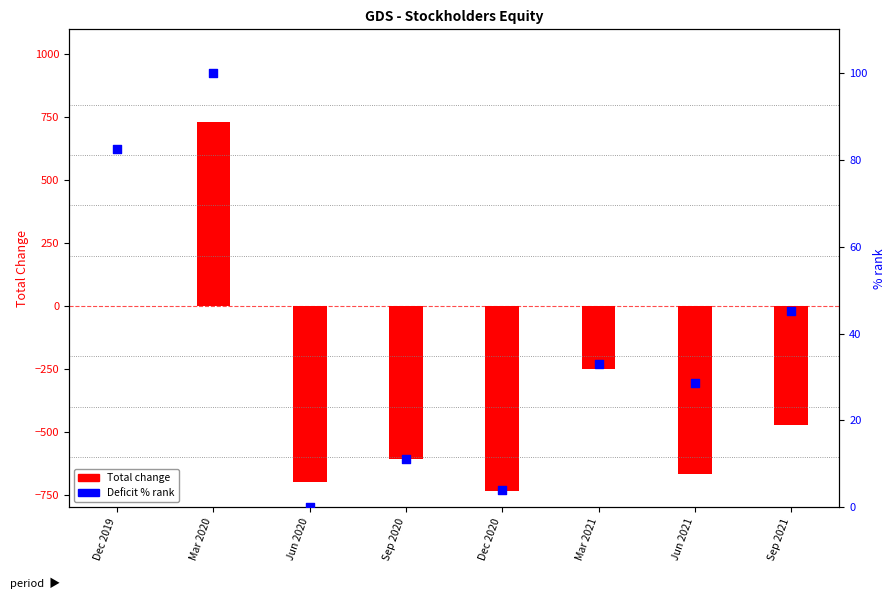

What are all the series names shown in the legend?

Total change, Deficit % rank